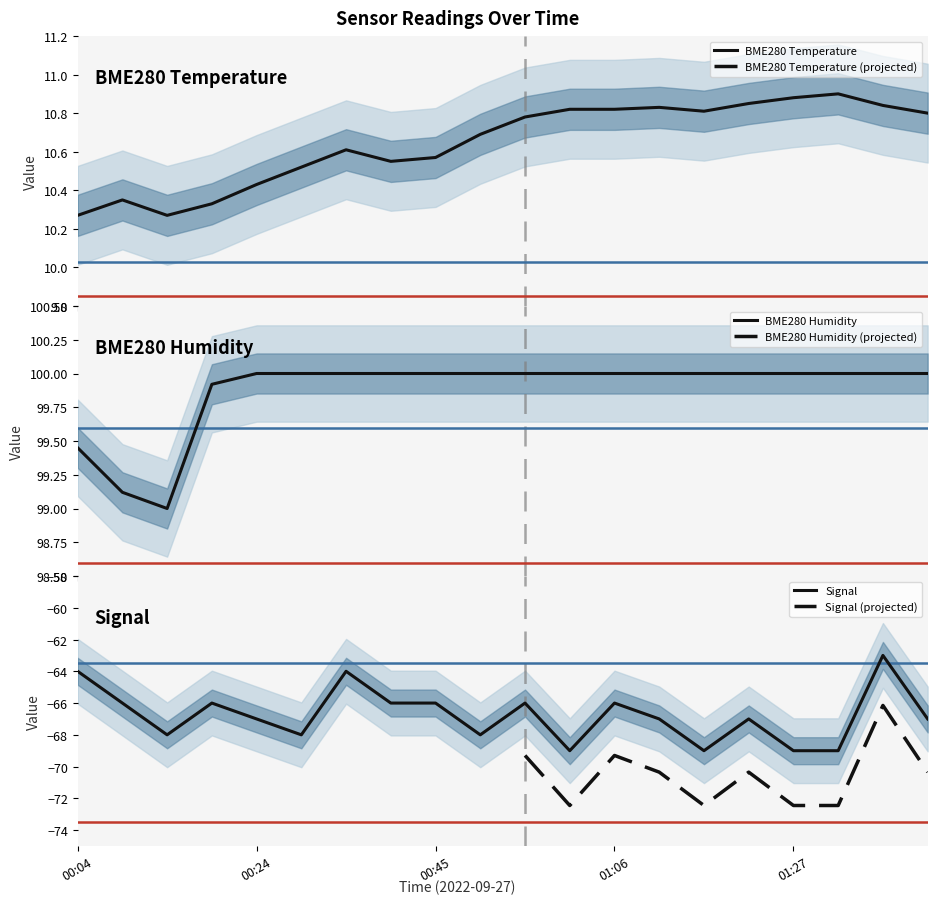

What position from the left is 00:04?

1